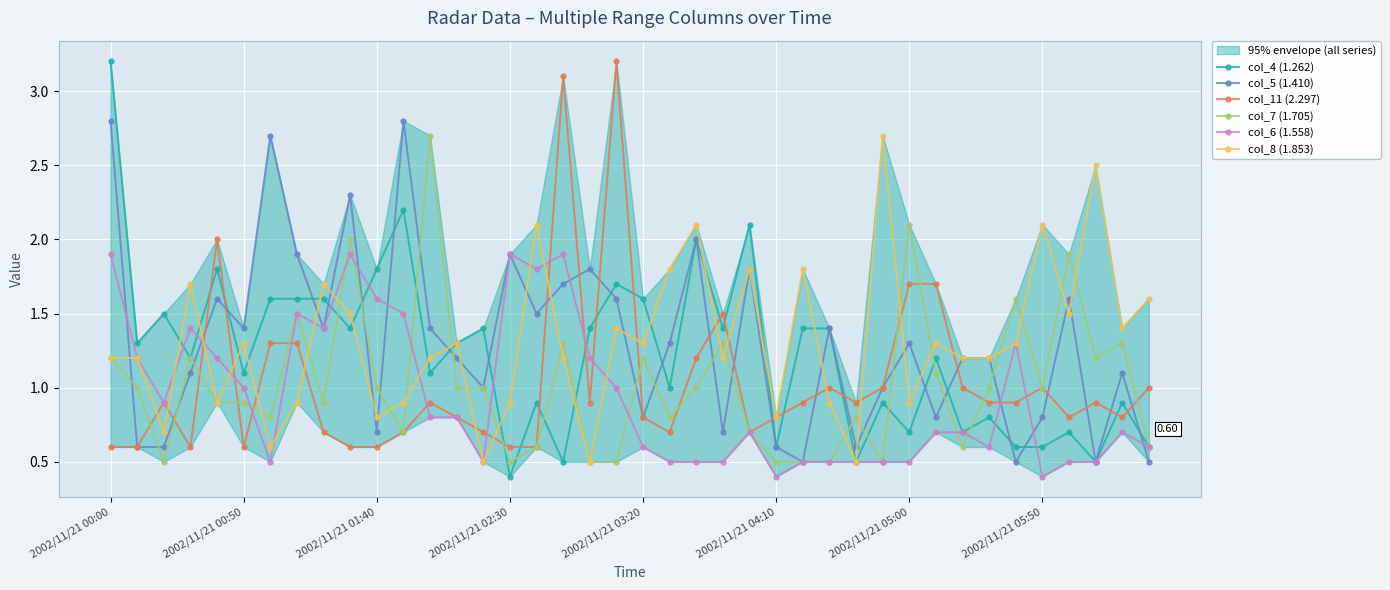

How many intersections are there between col_8 (1.853) and col_6 (1.558)?

10